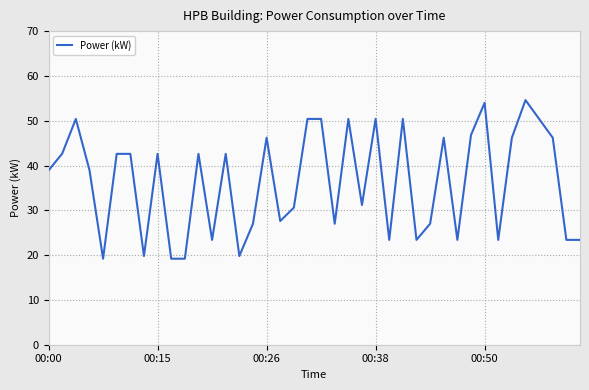

How many interior local valleys (lower than both neighbors) does the data have?

11